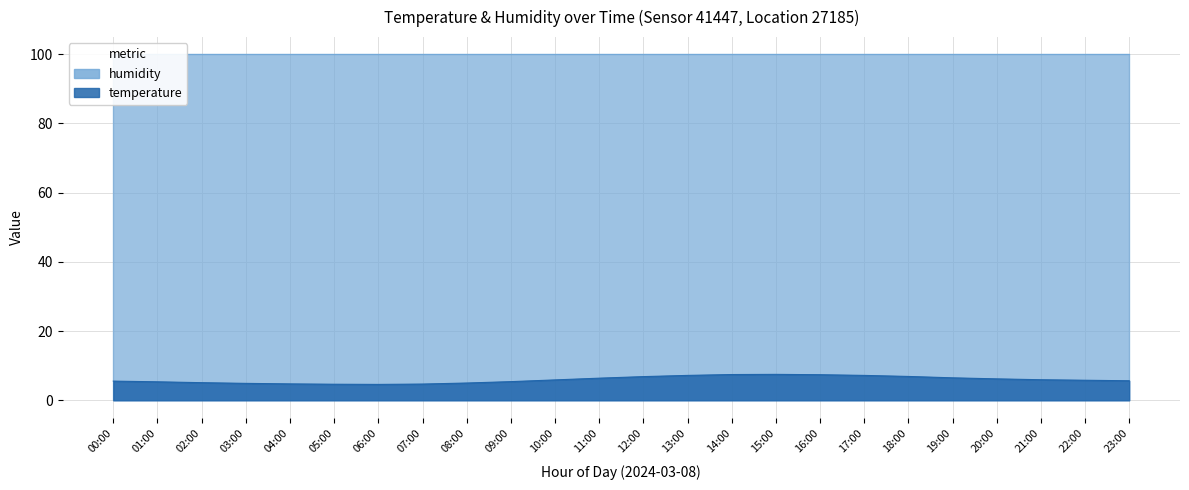

What is the difference between the maximum and minimum values?

2.9